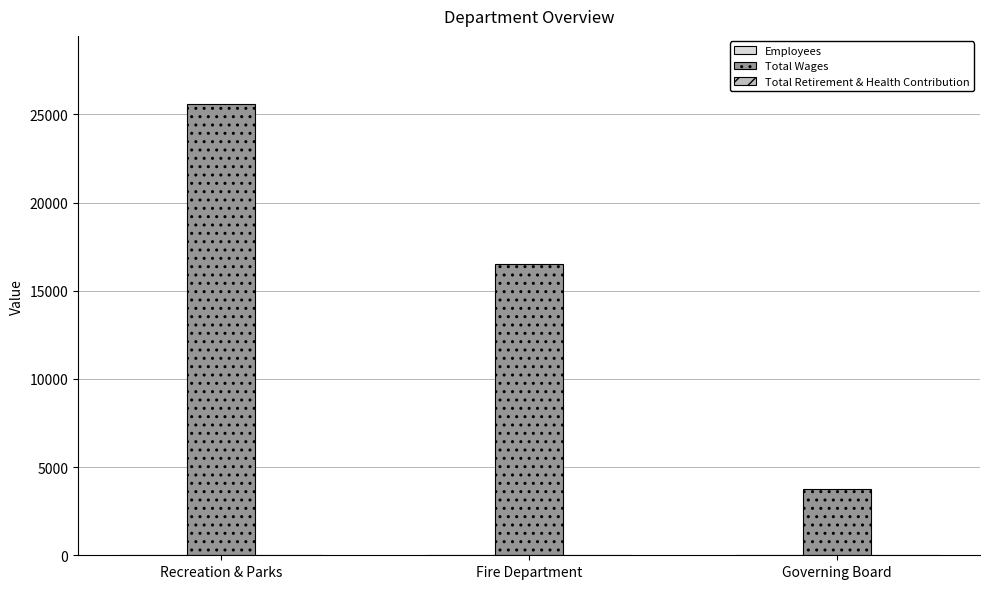

How many groups of bars are there?

3